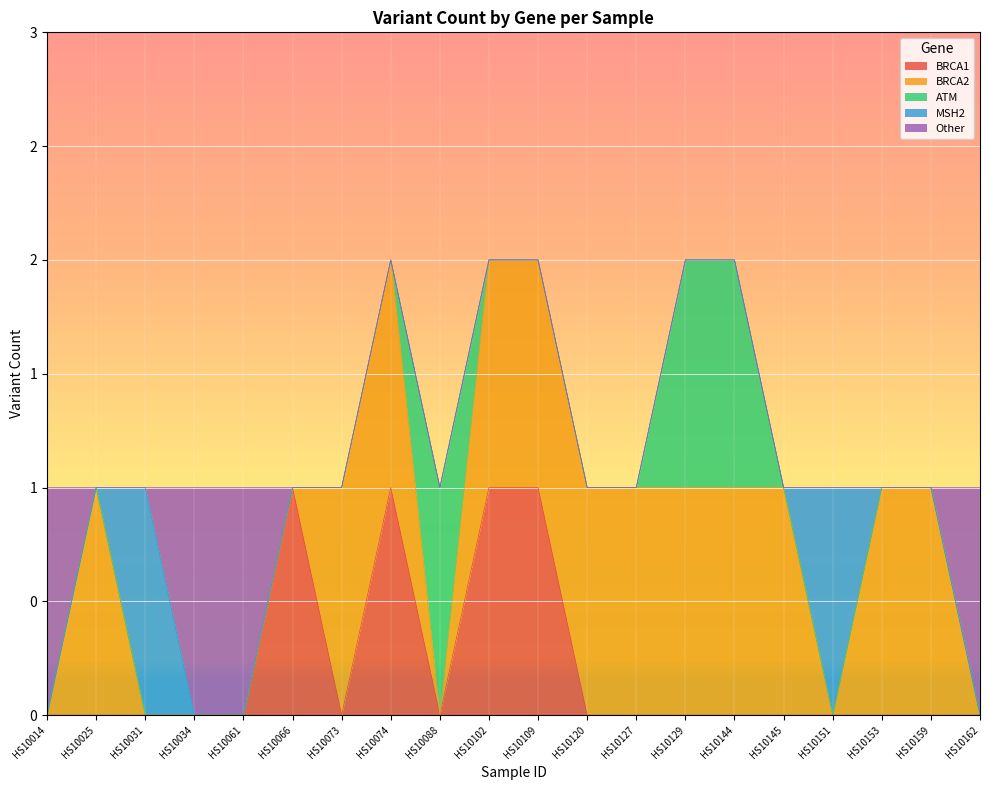

How many ATM values are between 0 and 1?

20